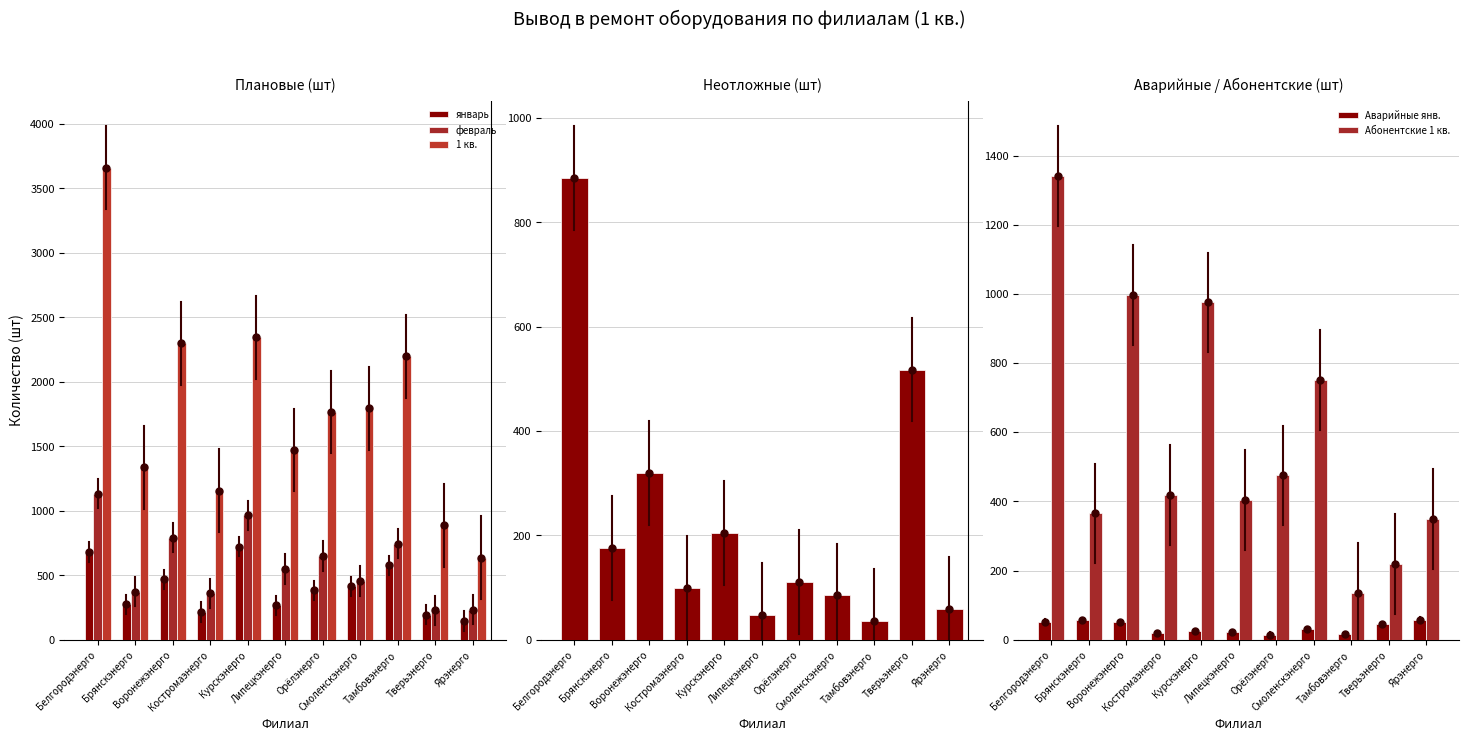

Which has a higher value, Костромаэнерго or Орёлэнерго?

Орёлэнерго